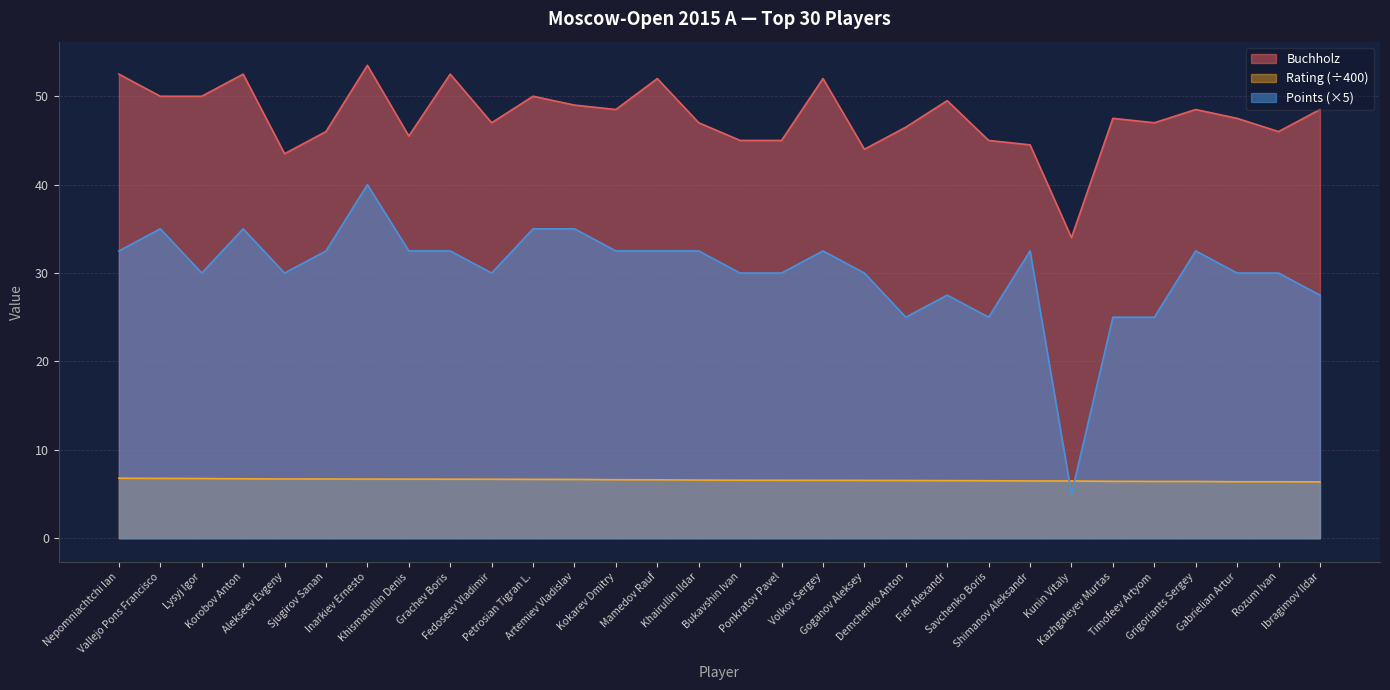

At which category is the sum across all series the highest?

Inarkiev Ernesto